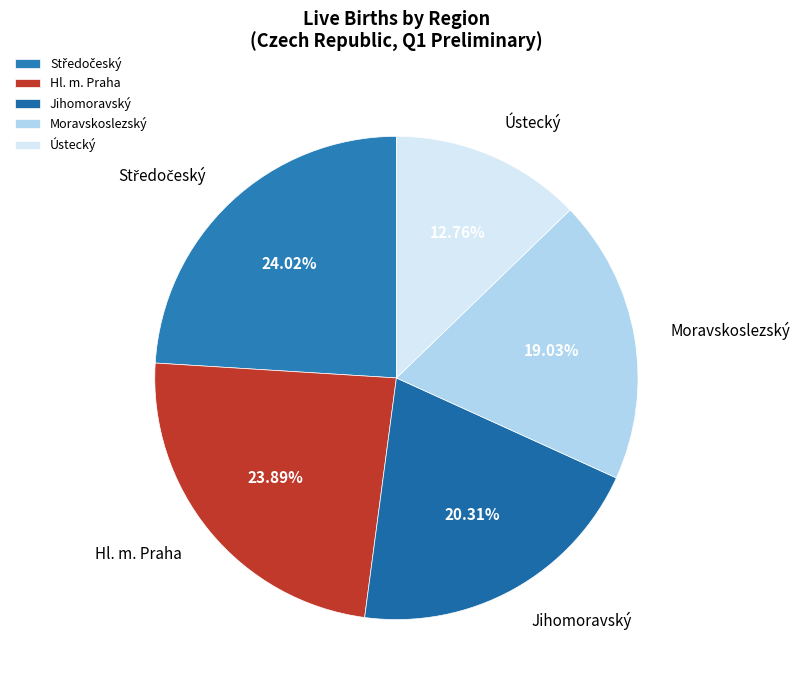

Which category has the smallest portion of the pie?

Ústecký